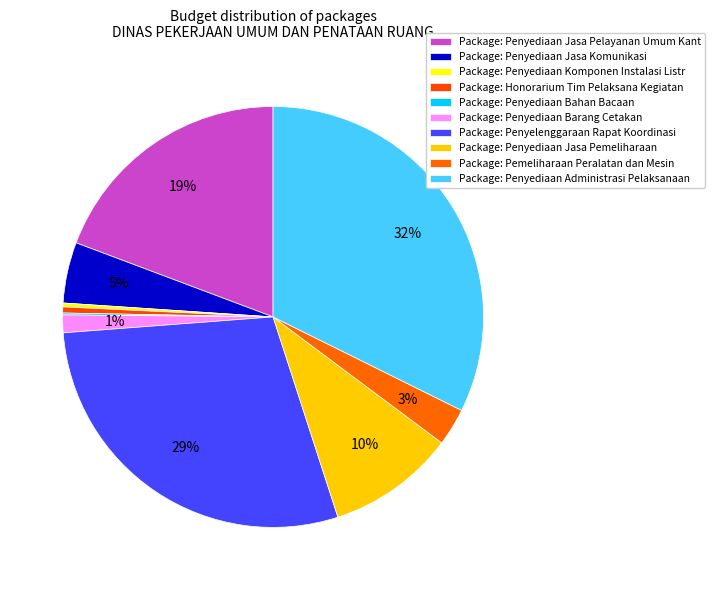

Is there any slice that represents more than half of the pie?

No